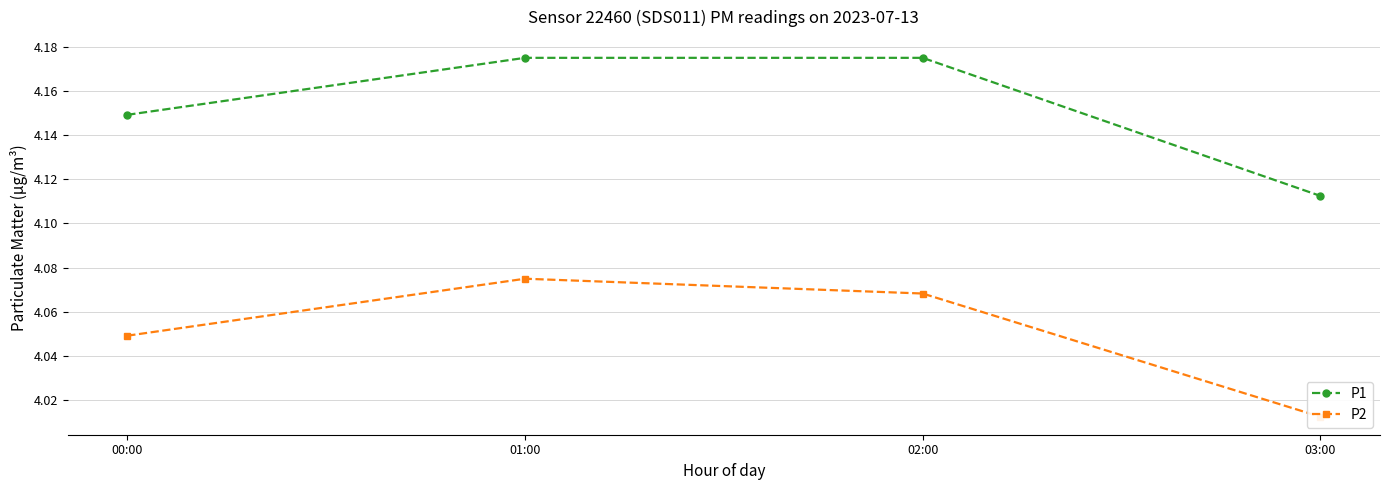

Read the P2 value at 03:00.

4.0